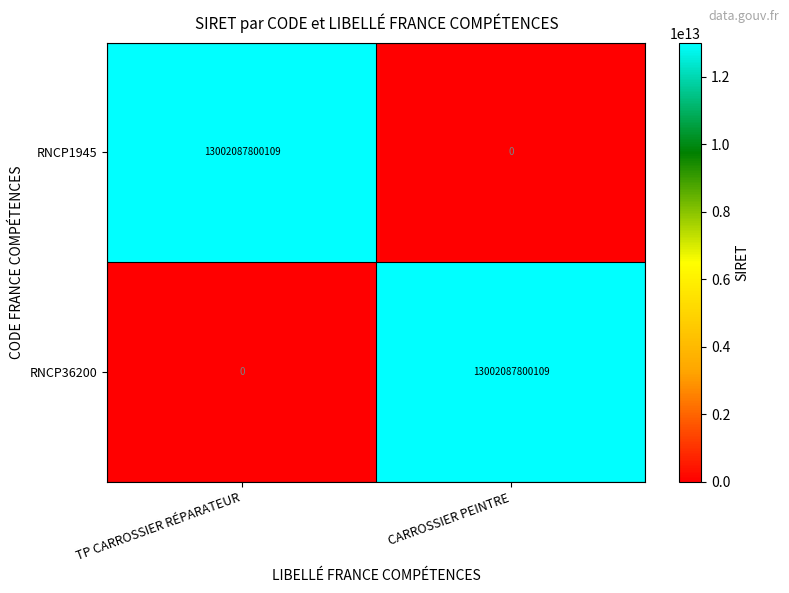

What is the sum of the RNCP36200 values at CARROSSIER PEINTRE and TP CARROSSIER RÉPARATEUR?

13002087800109